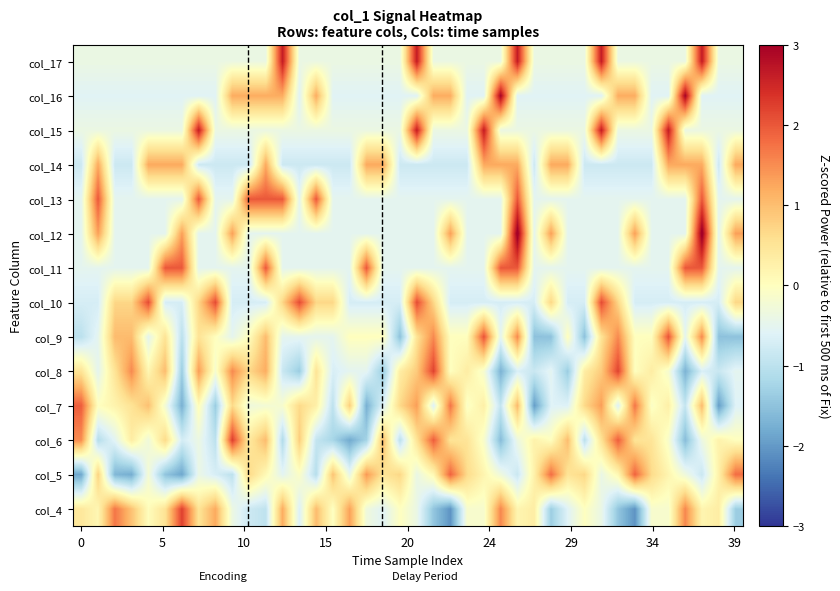

Count the number of data series in this chart.

14